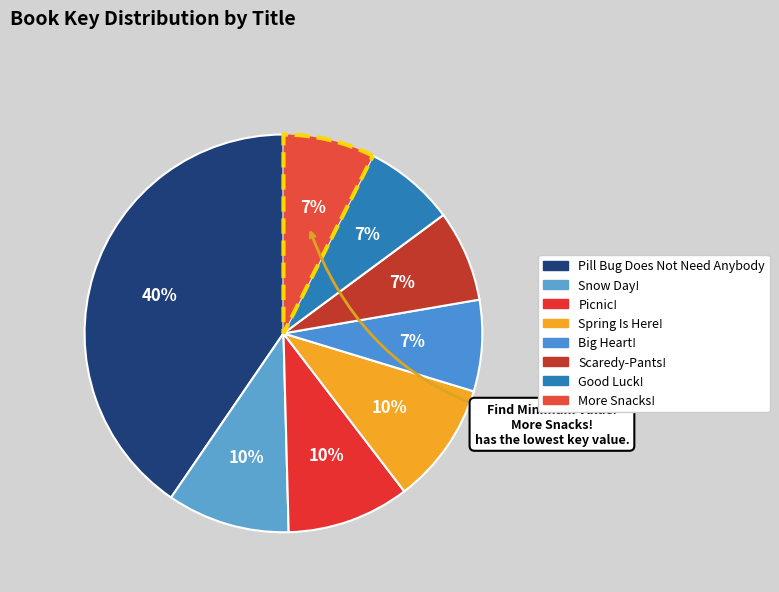

To the nearest percent, what percentage of the pie is Spring Is Here!?

10%